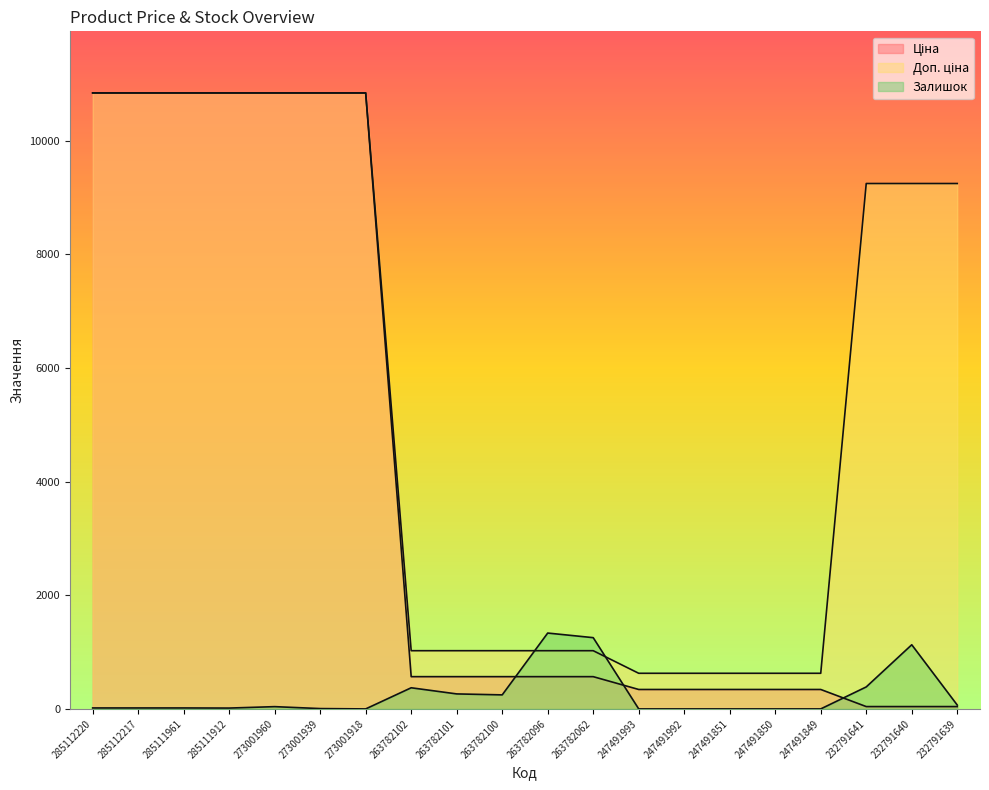

Is it true that Залишок equals 68.0 at 232791639?

True